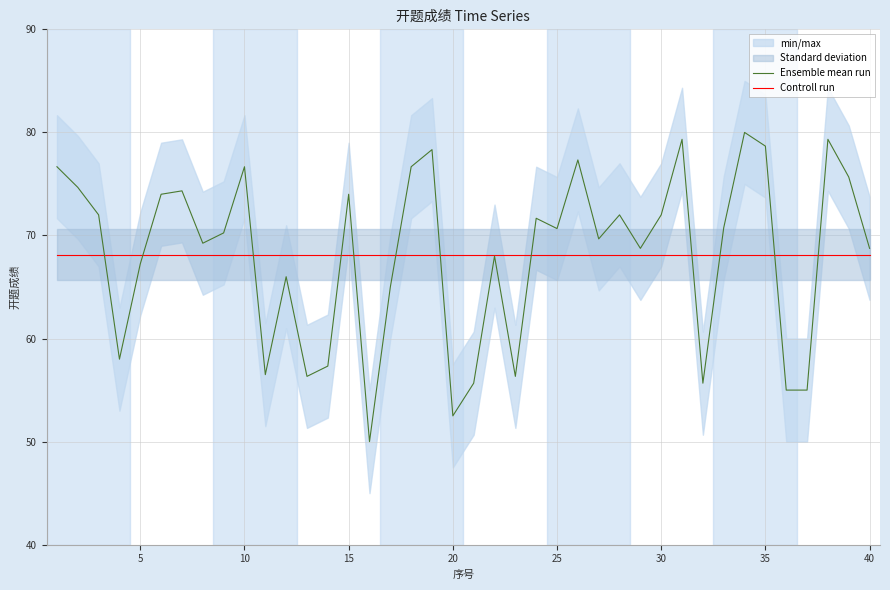

What is the lowest value of the Ensemble mean run series?

50.0